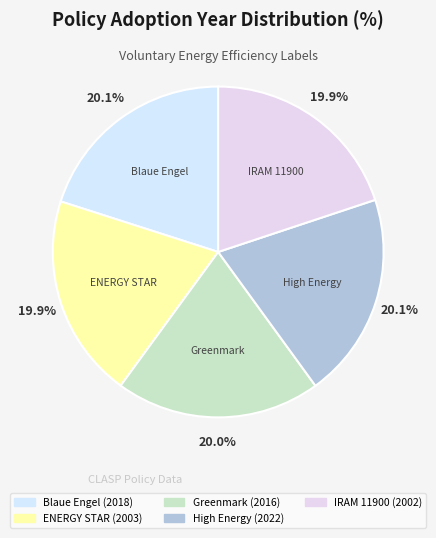

Which slice is the smallest?

IRAM 11900
(Envelopes)